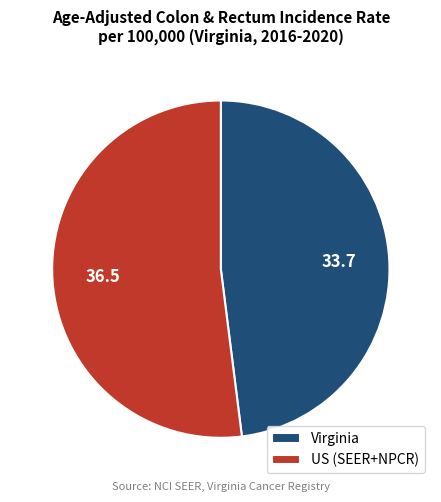

How many segments does this pie chart have?

2